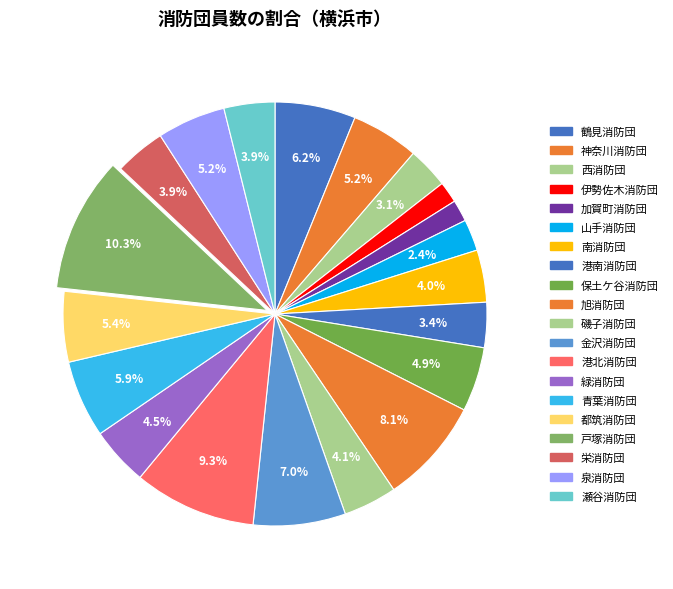

Is it true that 栄消防団 is 9% of the pie?

False